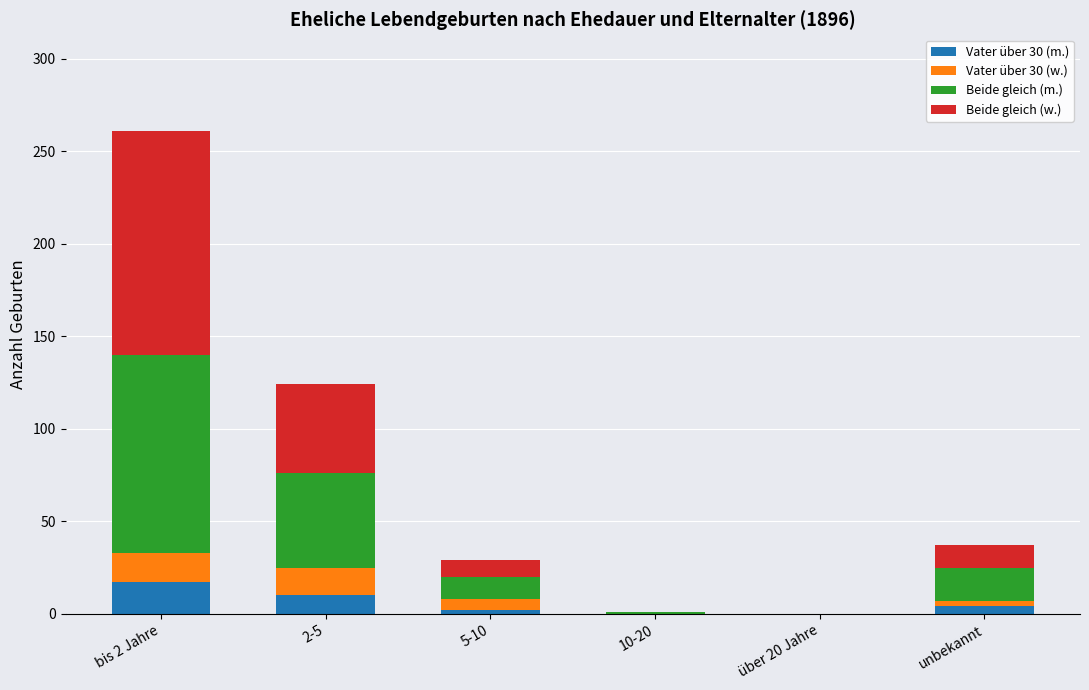

What are all the series names shown in the legend?

Vater über 30 (m.), Vater über 30 (w.), Beide gleich (m.), Beide gleich (w.)